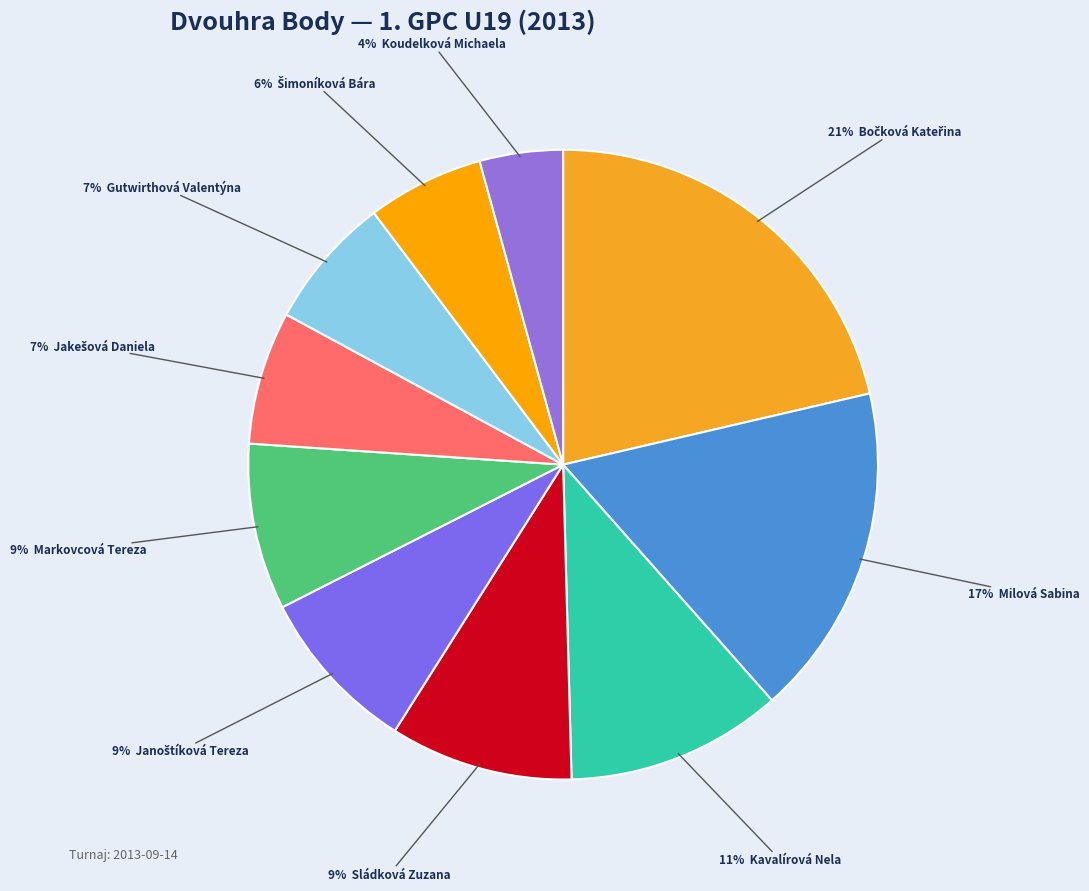

How many slices are in this pie chart?

10